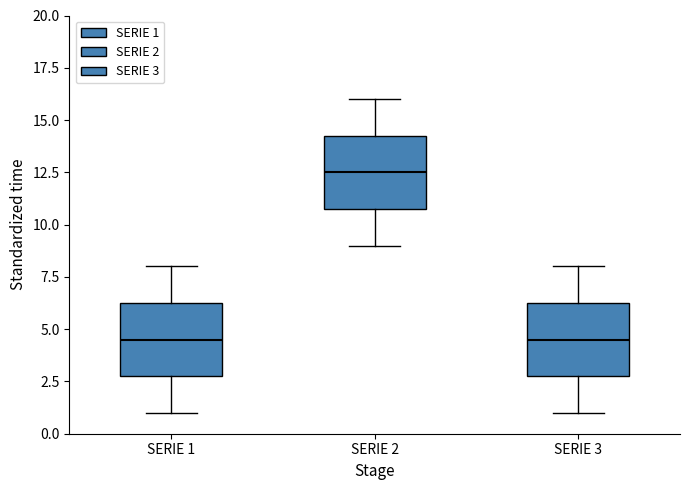

Reading left to right, transcribe this box plot: for each box, give where its median line is, the range the box spans, and where its two whiskers end, as read against the y-axis. The values are not printed on the chart, so give them approximately, as read against the axis.

SERIE 1: median 4.5, box 3.0 to 6.5, whiskers 1.0 to 8.0
SERIE 2: median 12.5, box 11.0 to 14.5, whiskers 9.0 to 16.0
SERIE 3: median 4.5, box 3.0 to 6.5, whiskers 1.0 to 8.0